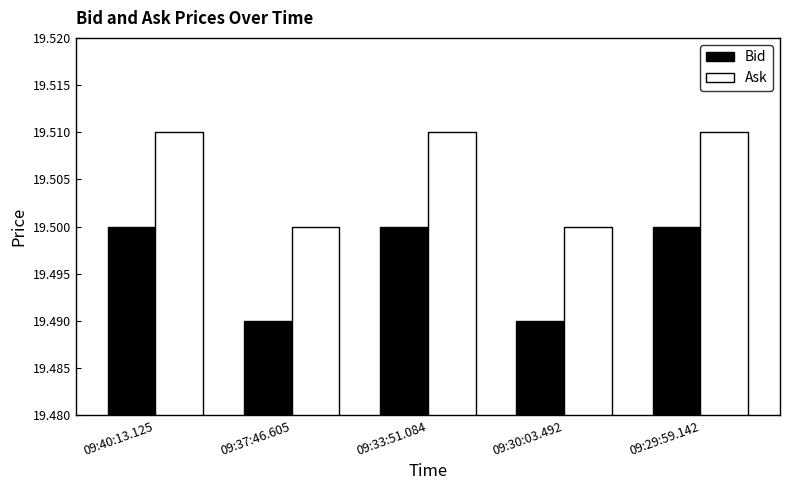

What is the sum of all Ask values?

97.5